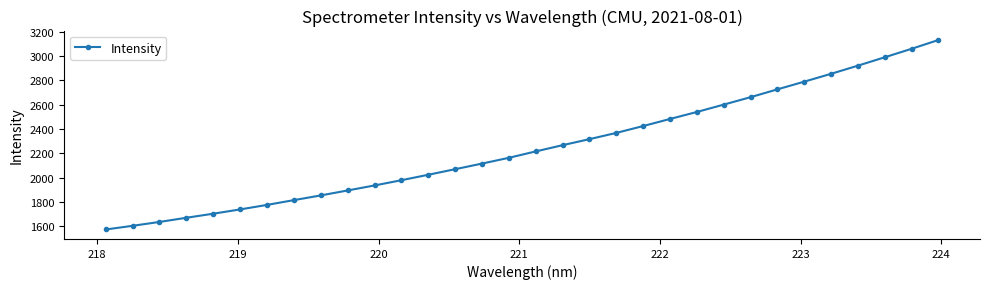

True or false: there are more than 2 points higher than both neighbors.

False